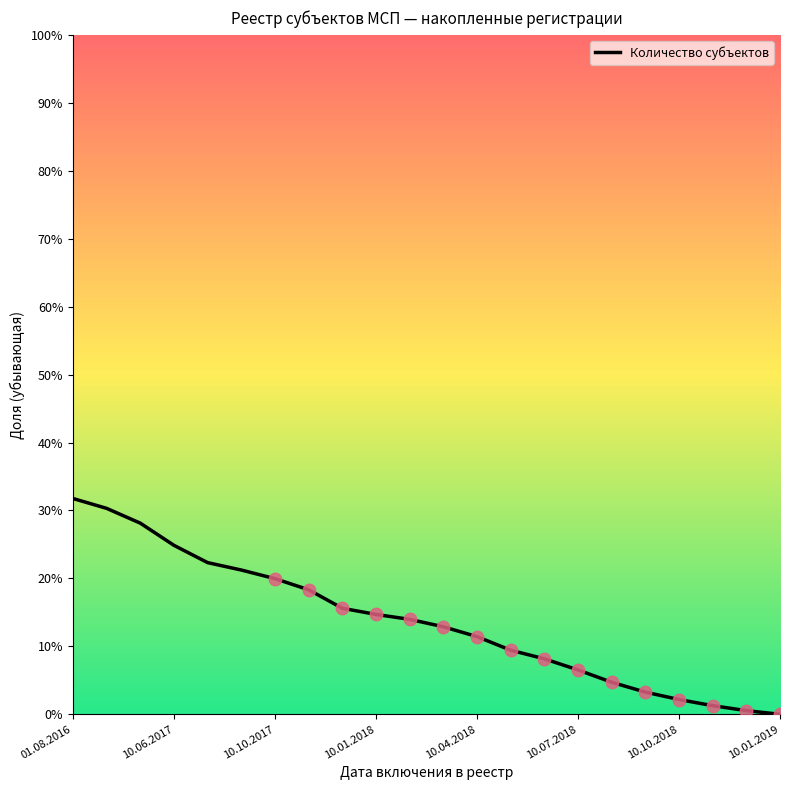

What is the difference between the maximum and minimum values?

31.8